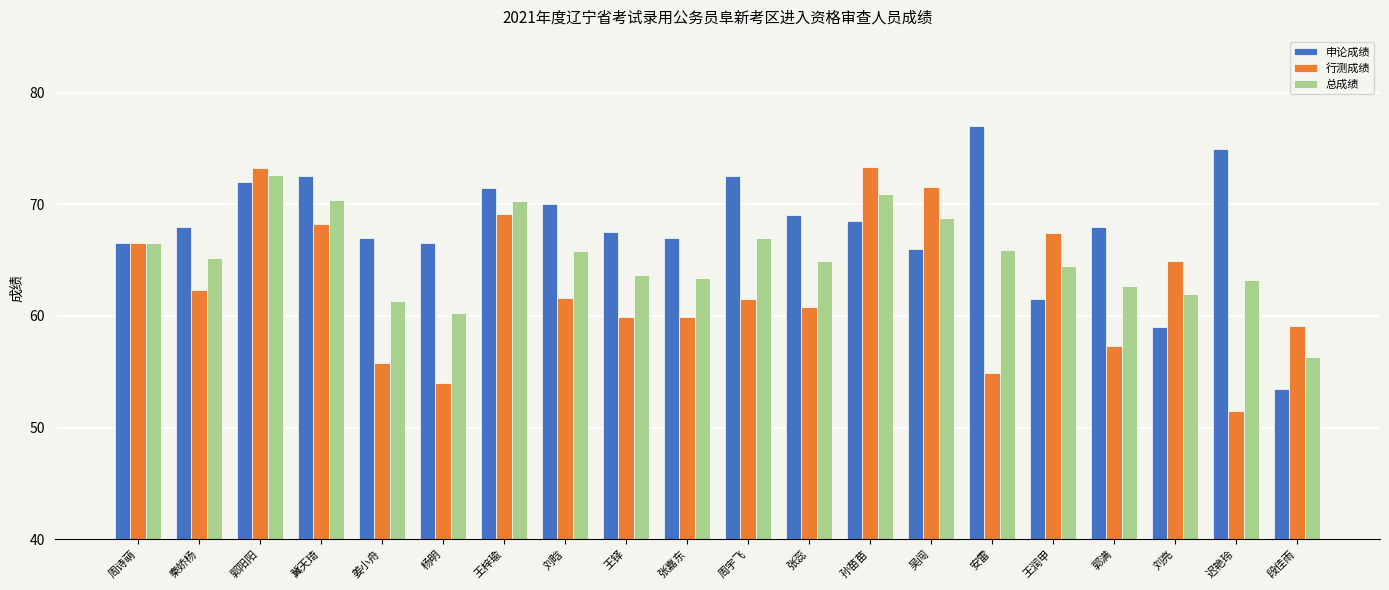

At 冀天琦, list the series in order from largest to smallest.

申论成绩, 总成绩, 行测成绩